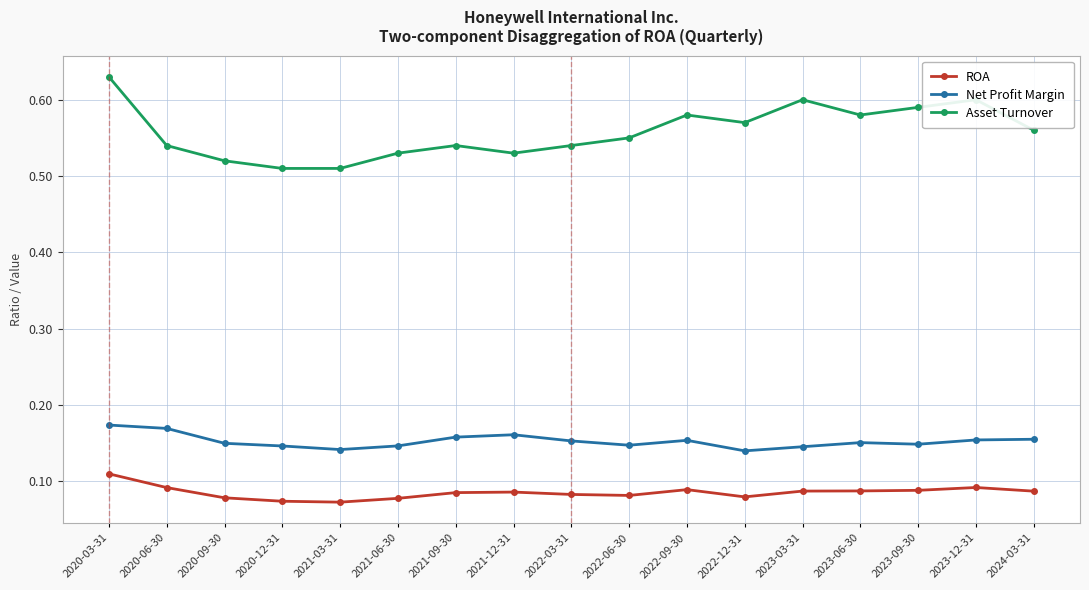

Which category has the highest value across all series?

2020-03-31